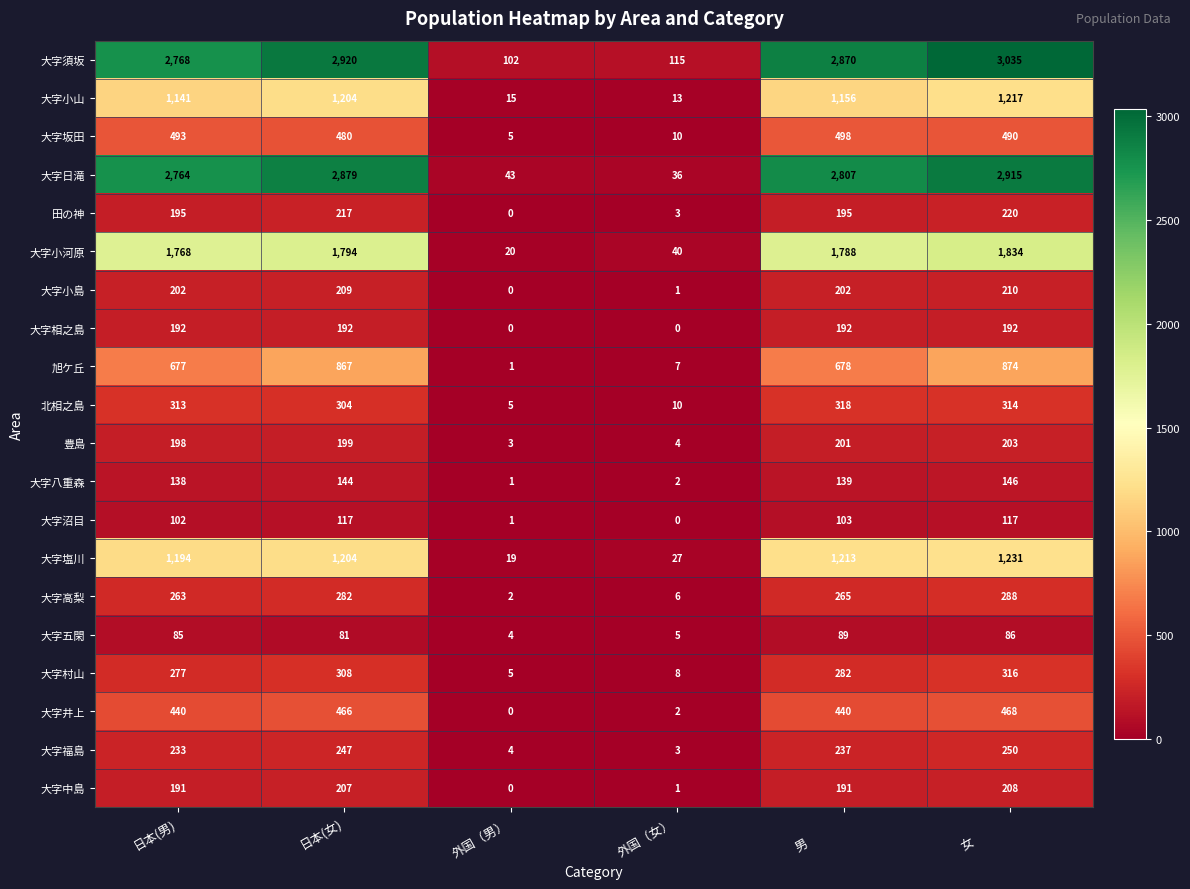

List the series in order of their peak value, lowest first.

大字五閑, 大字沼目, 大字八重森, 大字相之島, 豊島, 大字中島, 大字小島, 田の神, 大字福島, 大字高梨, 大字村山, 北相之島, 大字井上, 大字坂田, 旭ケ丘, 大字小山, 大字塩川, 大字小河原, 大字日滝, 大字須坂